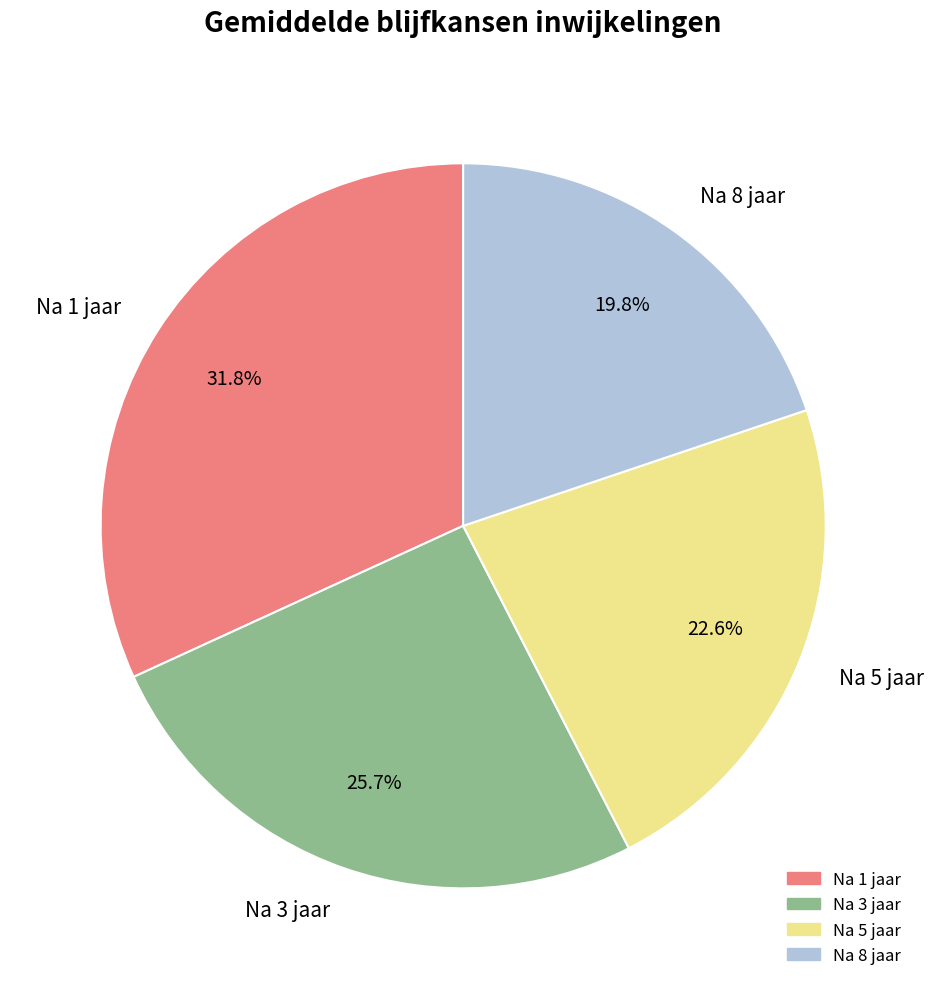

What portion of the pie excludes Na 5 jaar?

77.4%